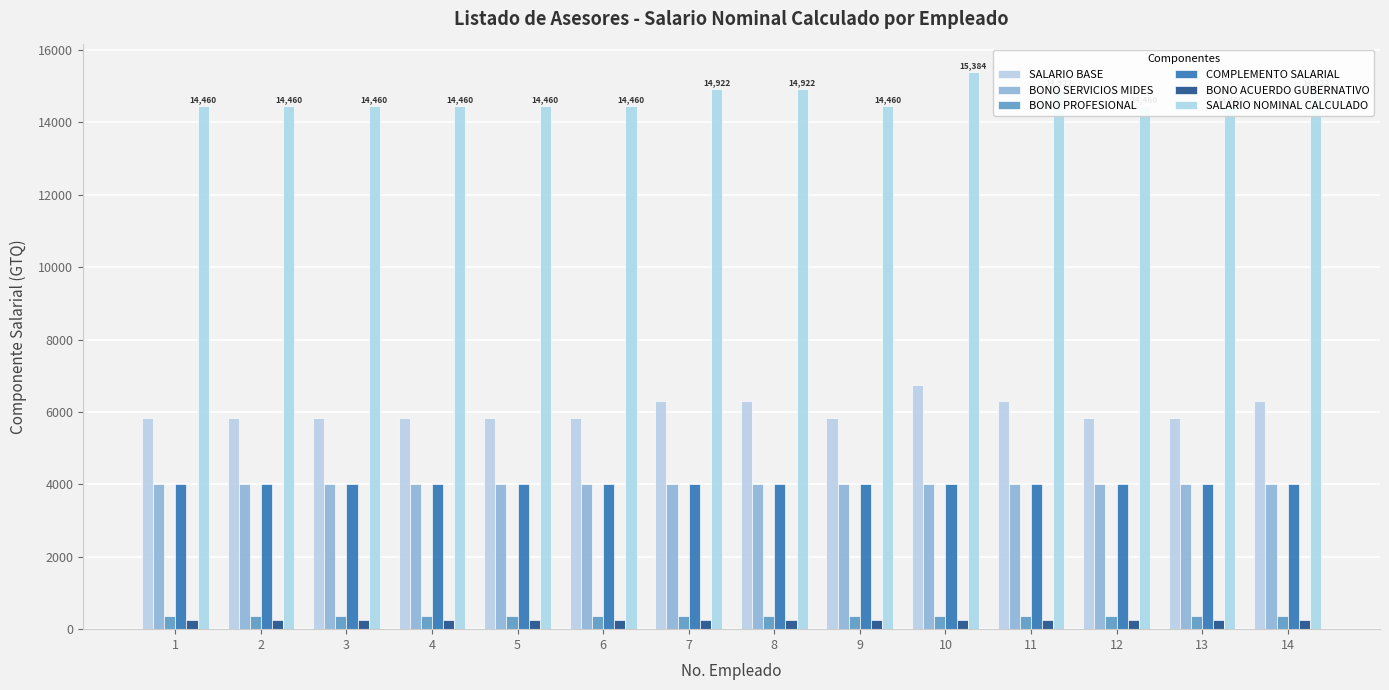

Reading left to right, what are all the values shown in this chart?

SALARIO BASE: 1=5835	2=5835	3=5835	4=5835	5=5835	6=5835	7=6297	8=6297	9=5835	10=6759	11=6297	12=5835	13=5835	14=6297
BONO SERVICIOS MIDES: 1=4000	2=4000	3=4000	4=4000	5=4000	6=4000	7=4000	8=4000	9=4000	10=4000	11=4000	12=4000	13=4000	14=4000
BONO PROFESIONAL: 1=375	2=375	3=375	4=375	5=375	6=375	7=375	8=375	9=375	10=375	11=375	12=375	13=375	14=375
COMPLEMENTO SALARIAL: 1=4000	2=4000	3=4000	4=4000	5=4000	6=4000	7=4000	8=4000	9=4000	10=4000	11=4000	12=4000	13=4000	14=4000
BONO ACUERDO GUBERNATIVO: 1=250	2=250	3=250	4=250	5=250	6=250	7=250	8=250	9=250	10=250	11=250	12=250	13=250	14=250
SALARIO NOMINAL CALCULADO: 1=14460	2=14460	3=14460	4=14460	5=14460	6=14460	7=14922	8=14922	9=14460	10=15384	11=14922	12=14460	13=14460	14=14922